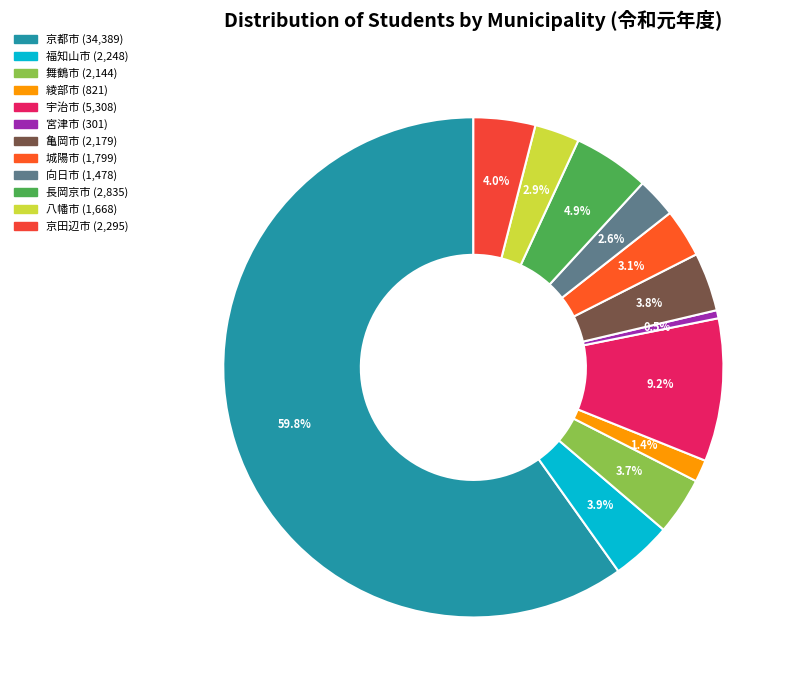

Which category has the biggest portion of the pie?

京都市